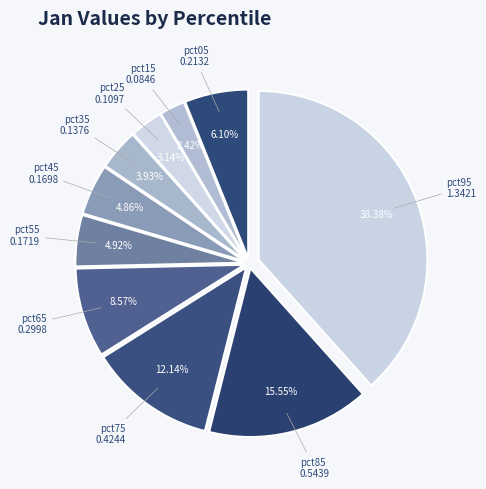

How many slices are in this pie chart?

10